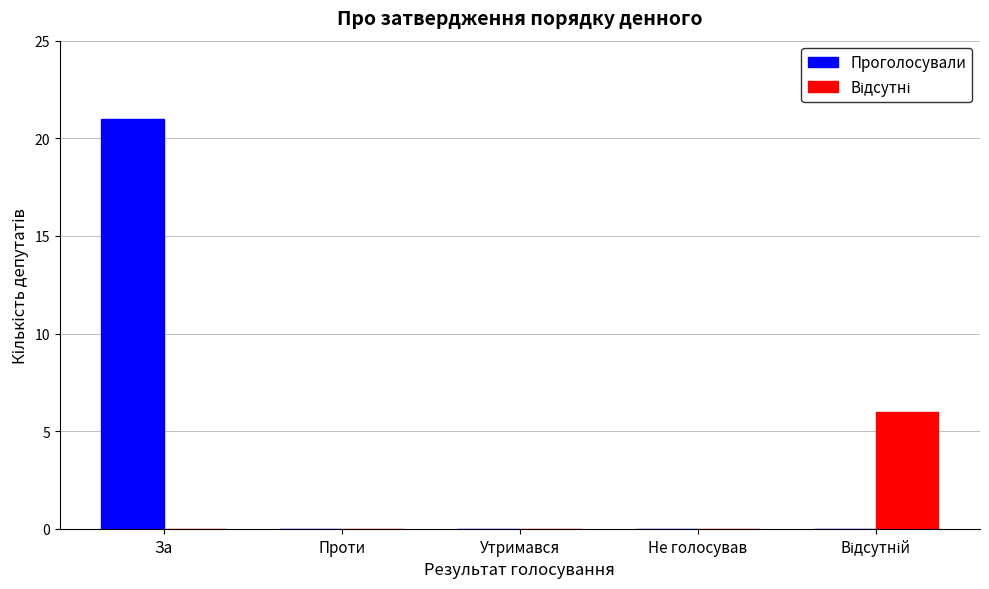

What is the sum of all Проголосували values?

21